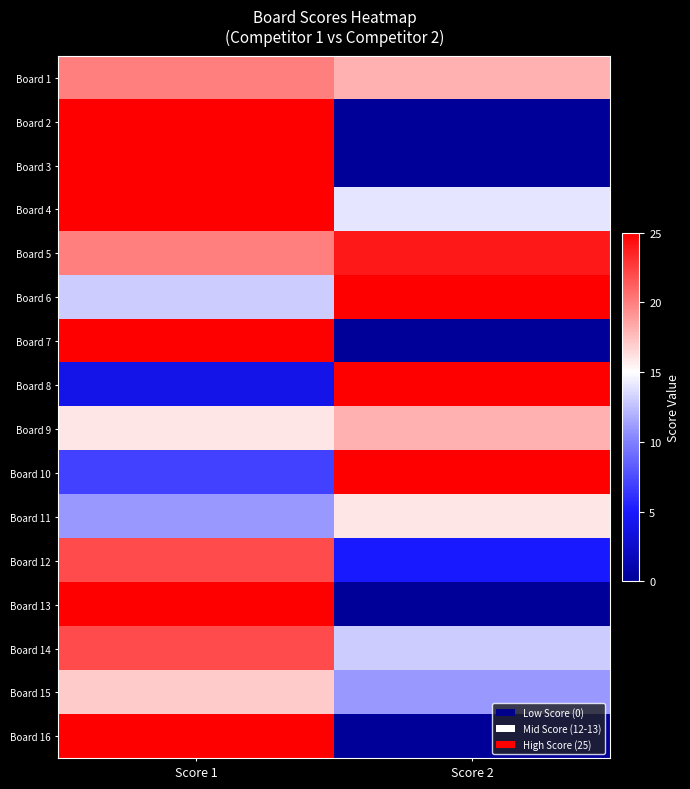

Reading right to left, extract all data points from this chart.

Board 1: Score 2=18	Score 1=20
Board 2: Score 2=0	Score 1=25
Board 3: Score 2=0	Score 1=25
Board 4: Score 2=14	Score 1=25
Board 5: Score 2=24	Score 1=20
Board 6: Score 2=25	Score 1=13
Board 7: Score 2=0	Score 1=25
Board 8: Score 2=25	Score 1=4
Board 9: Score 2=18	Score 1=16
Board 10: Score 2=25	Score 1=7
Board 11: Score 2=16	Score 1=11
Board 12: Score 2=5	Score 1=22
Board 13: Score 2=0	Score 1=25
Board 14: Score 2=13	Score 1=22
Board 15: Score 2=11	Score 1=17
Board 16: Score 2=0	Score 1=25